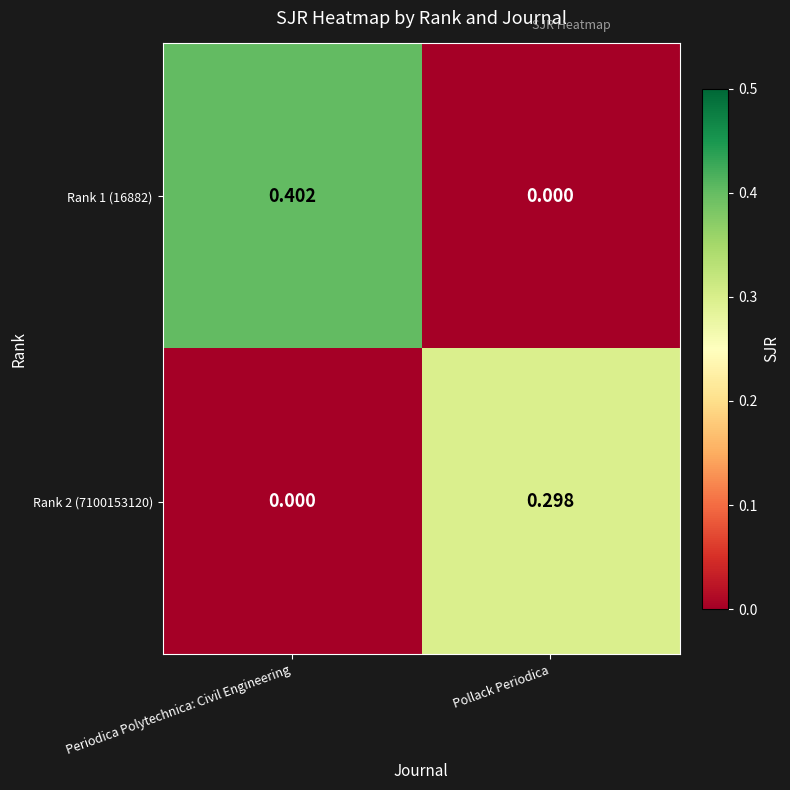

At which label is Rank 1 (16882) closest to 0?

Pollack Periodica